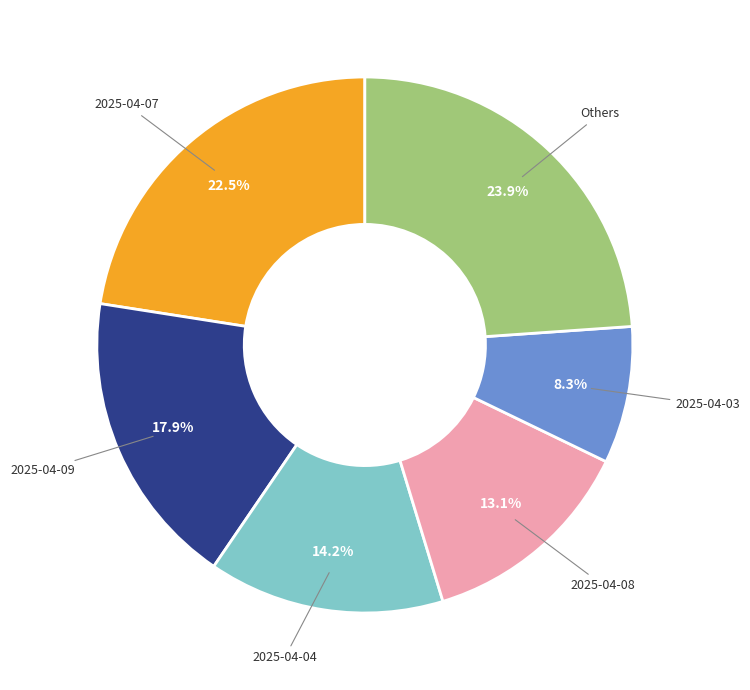

Is there any slice that represents more than half of the pie?

No